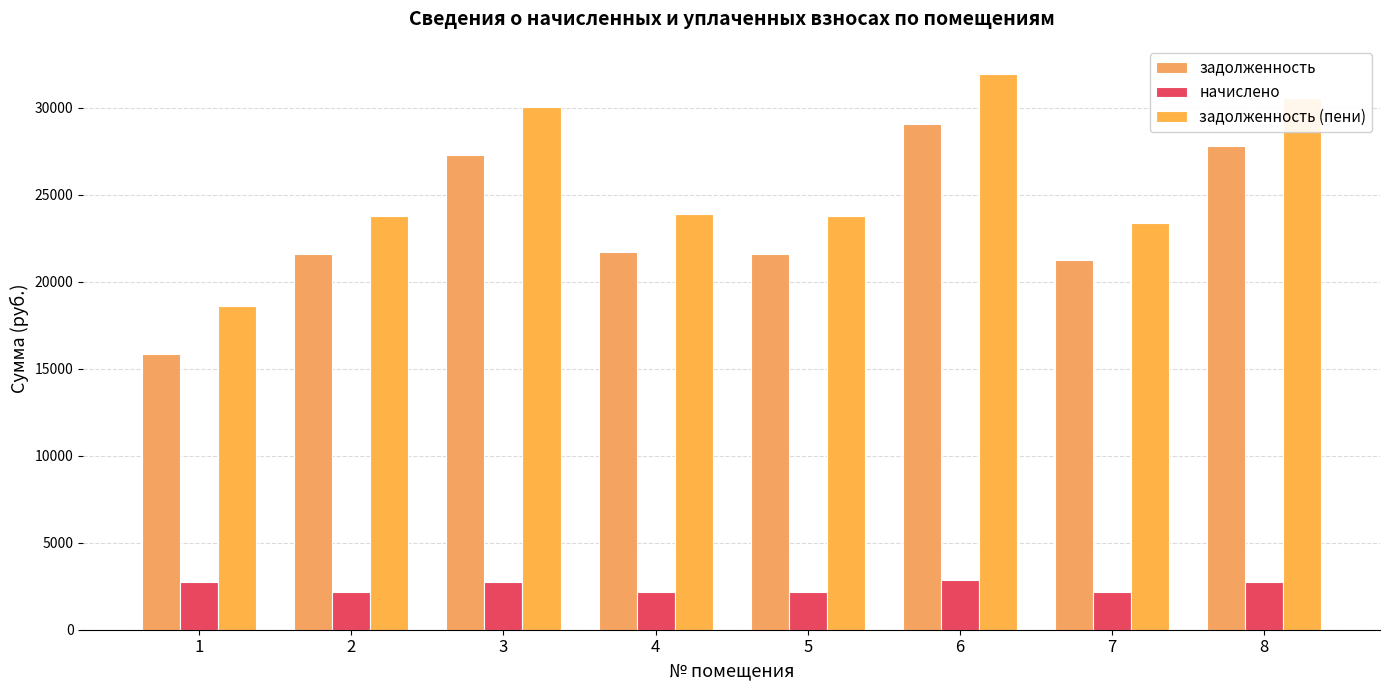

What is the difference between the maximum and second lowest values in the начислено series?

741.0